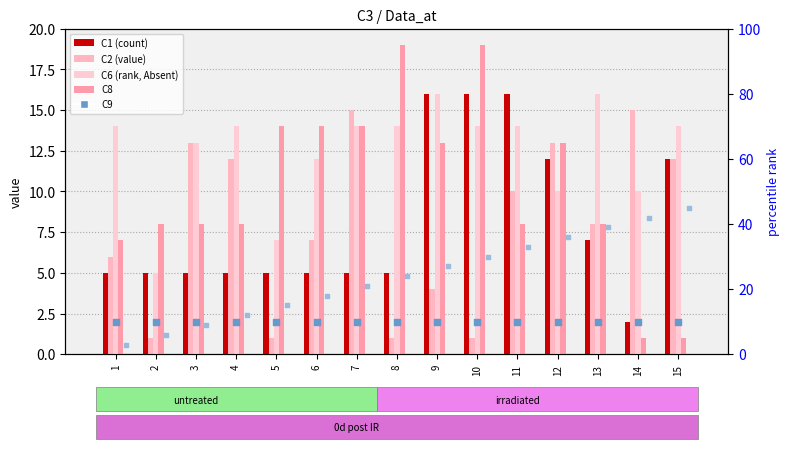

Which series reaches the minimum Y coordinate?

C2